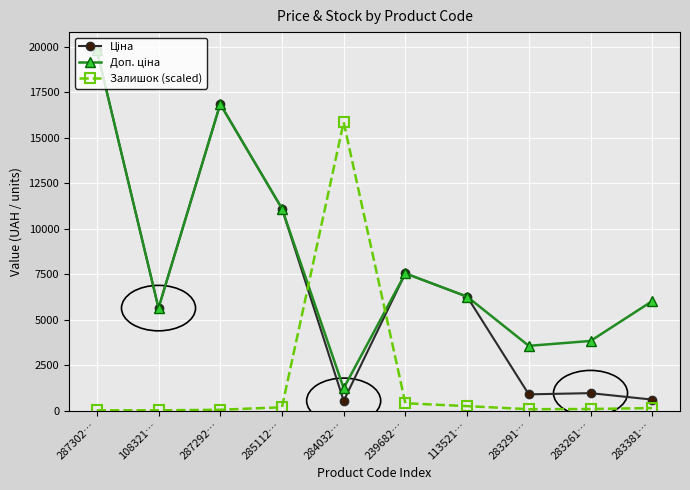

What is the maximum value shown in the chart?

19831.1